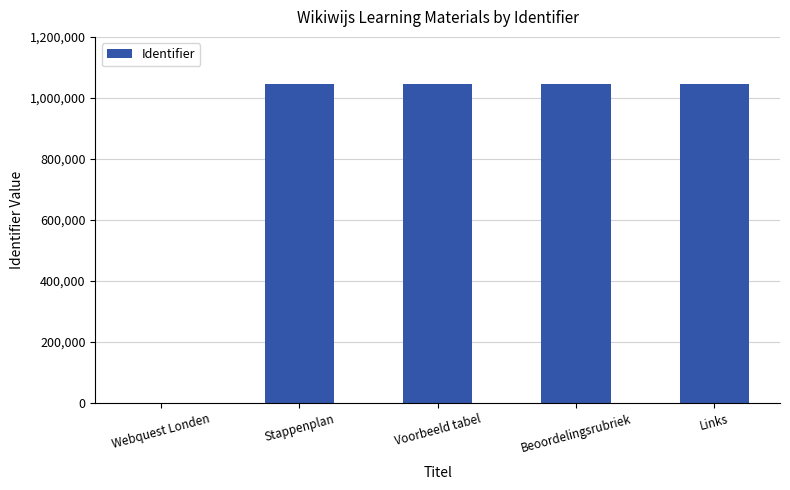

Are the bars horizontal?

No